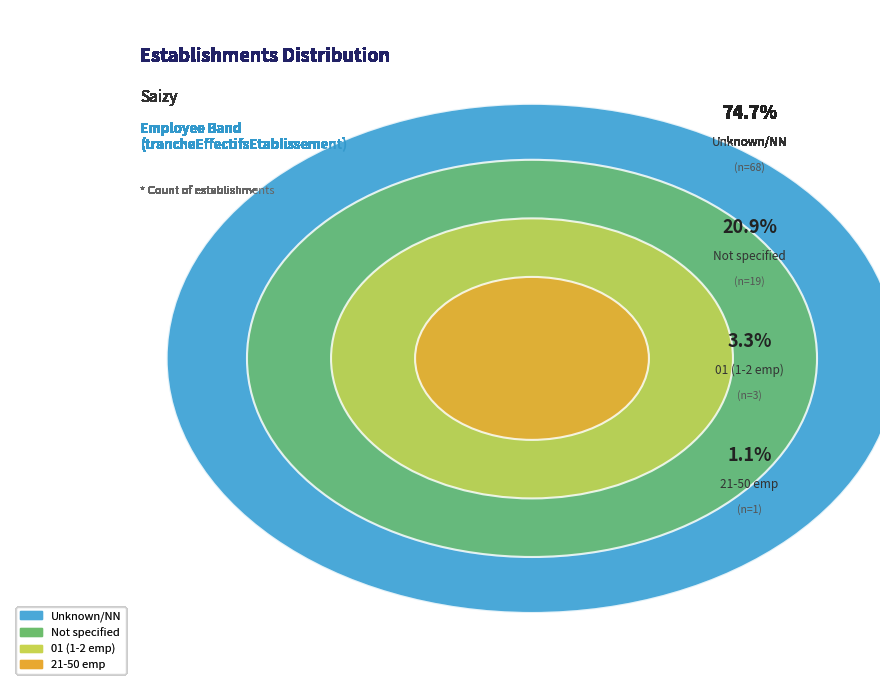

Combined, do 01 and 21 account for over 50%?

No